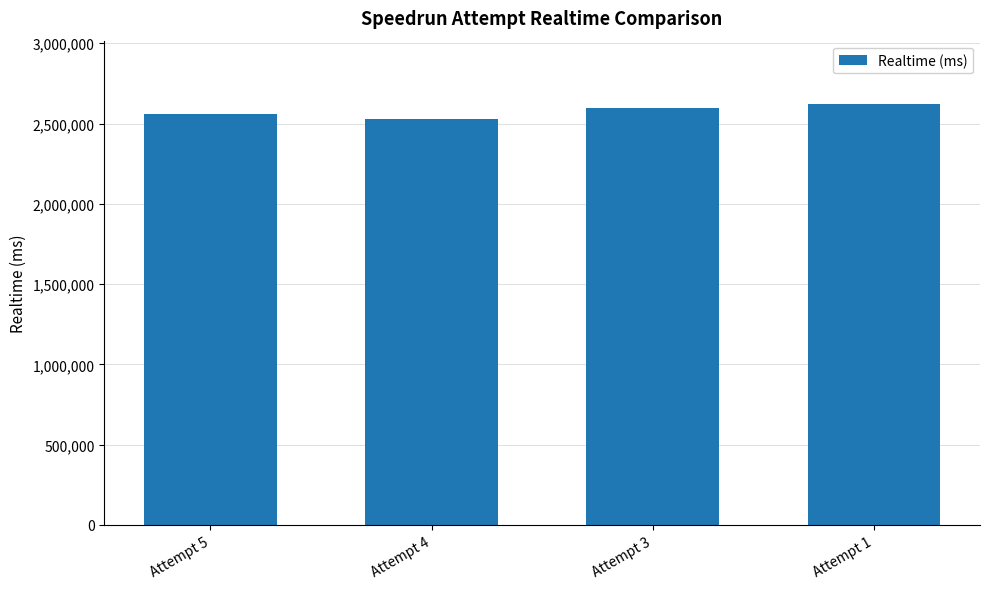

What is the greatest value displayed?

2622807